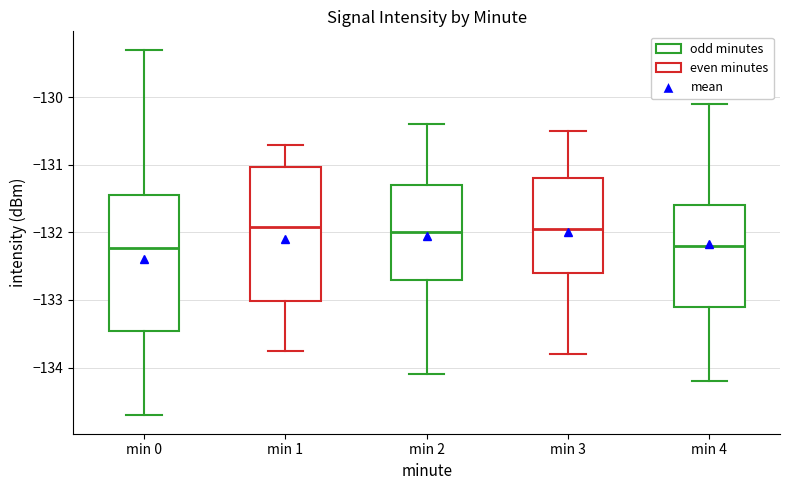

Reading left to right, transcribe this box plot: for each box, give where its median line is, the range the box spans, and where its two whiskers end, as read against the y-axis. The values are not printed on the chart, so give them approximately, as read against the axis.

min 0: median -132.2, box -133.5 to -131.5, whiskers -134.7 to -129.3
min 1: median -131.9, box -133.0 to -131.0, whiskers -133.8 to -130.7
min 2: median -132.0, box -132.7 to -131.3, whiskers -134.1 to -130.4
min 3: median -131.9, box -132.6 to -131.2, whiskers -133.8 to -130.5
min 4: median -132.2, box -133.1 to -131.6, whiskers -134.2 to -130.1